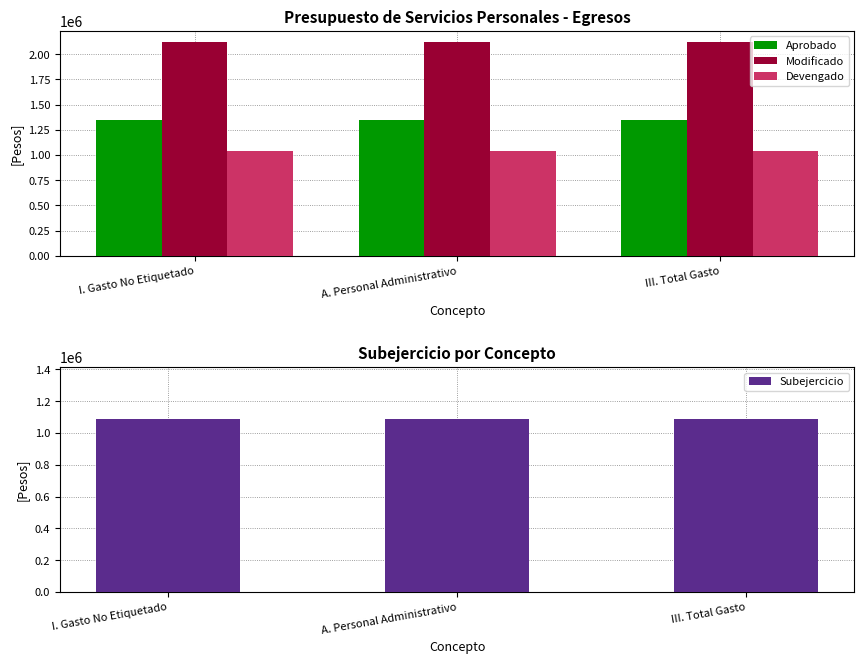

What is the minimum value shown in the chart?

1034924.5